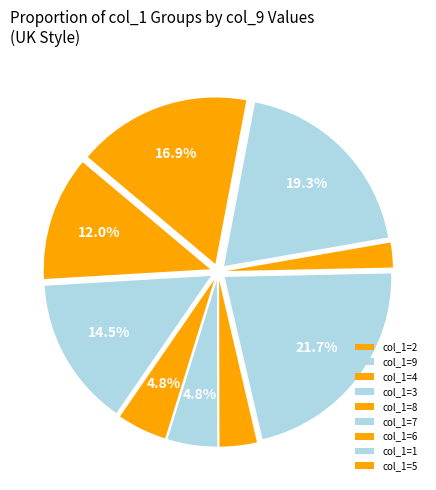

How many segments does this pie chart have?

9